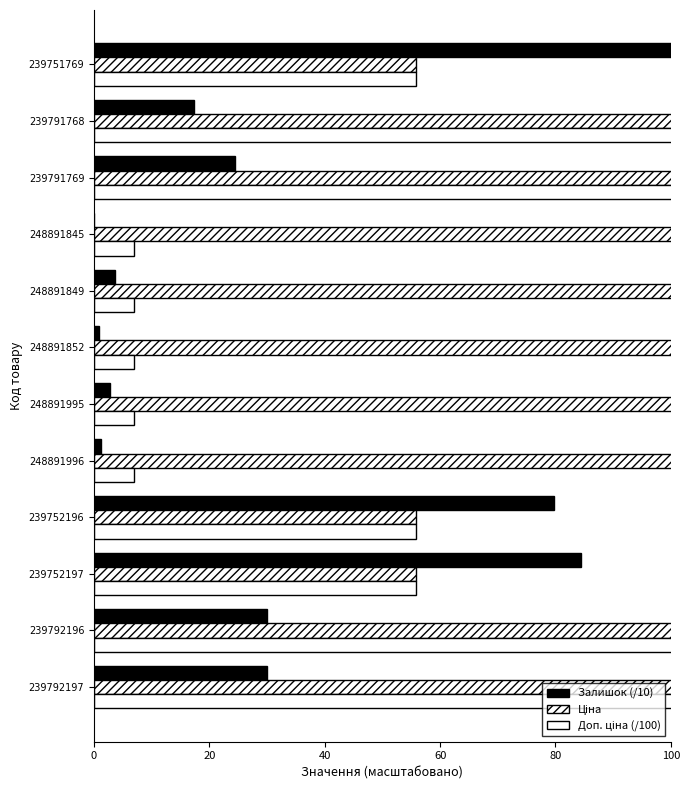

Which series has the largest total across all categories?

Ціна